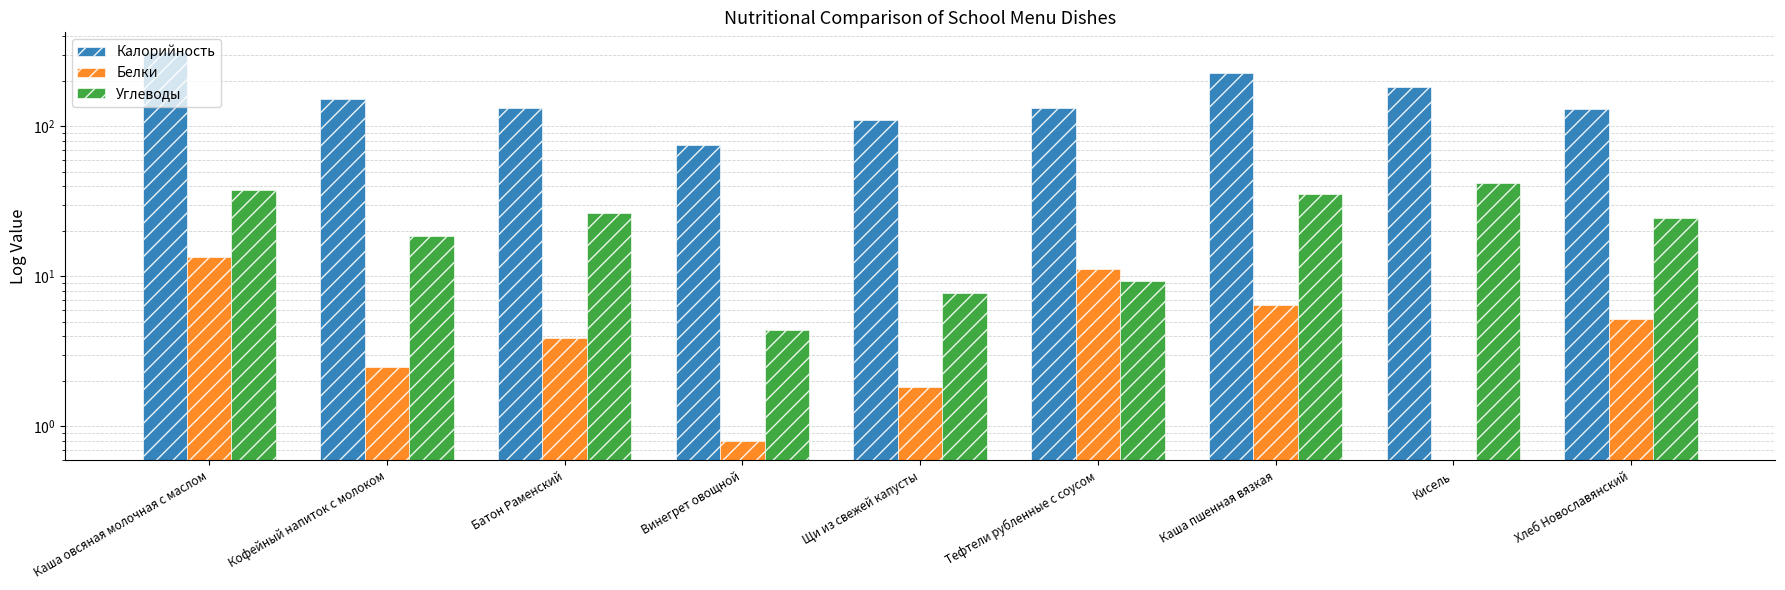

Which label corresponds to the largest value in the chart?

Каша овсяная молочная с маслом